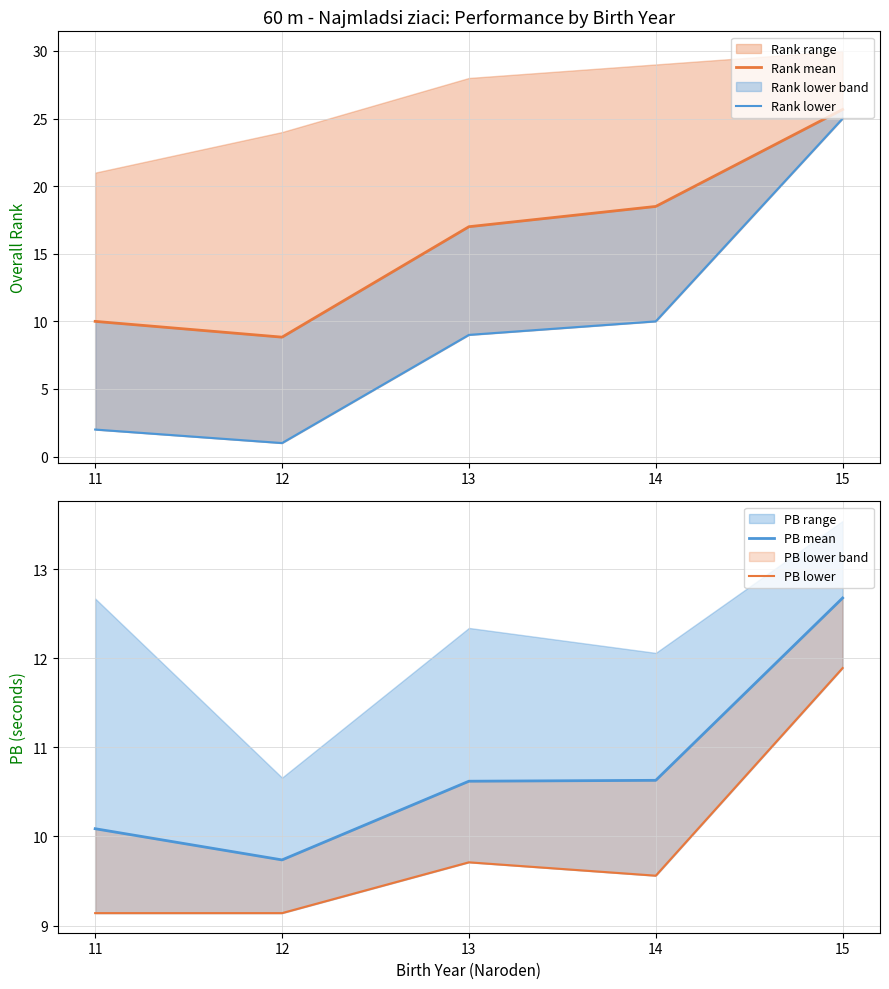

Reading right to left, list all the values displayed in this chart.

Rank mean: 15=25.7	14=18.5	13=17.0	12=8.8	11=10.0
Rank lower: 15=25.0	14=10.0	13=9.0	12=1.0	11=2.0
PB mean: 15=12.7	14=10.6	13=10.6	12=9.7	11=10.1
PB lower: 15=11.9	14=9.6	13=9.7	12=9.1	11=9.1